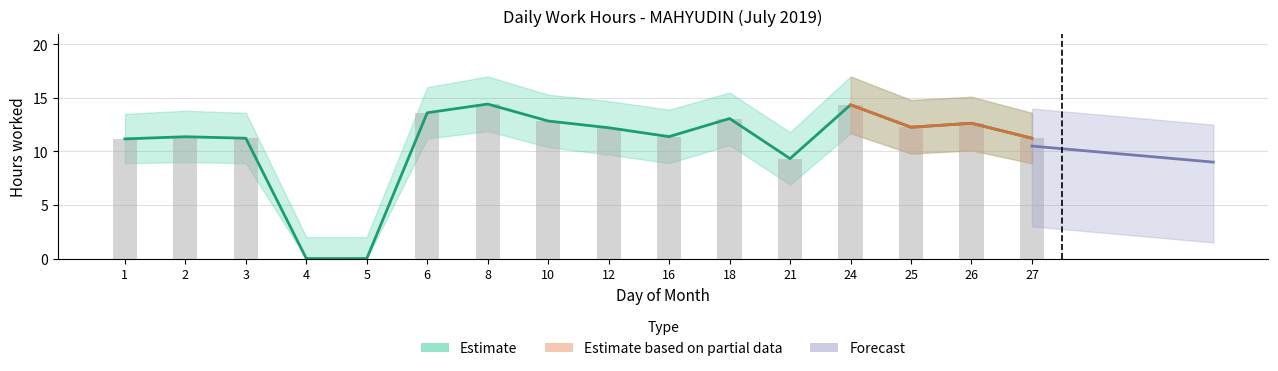

Are the bars horizontal?

No